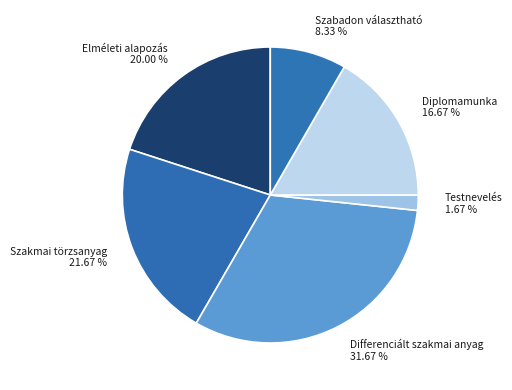

True or false: Differenciált szakmai anyag accounts for 25% of the total.

False